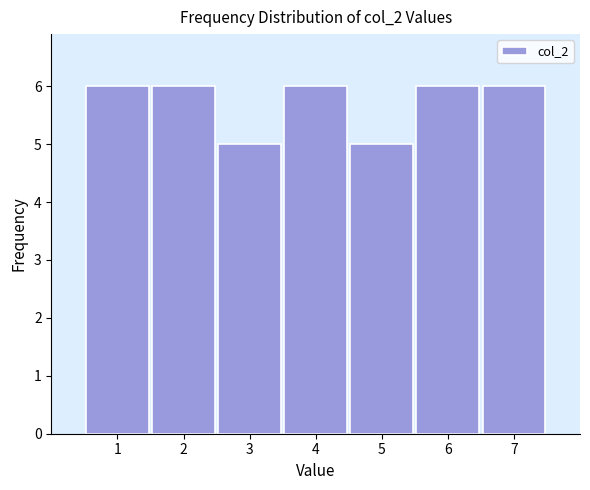

Reading left to right, list all the values displayed in this chart.

1=6	2=6	3=5	4=6	5=5	6=6	7=6